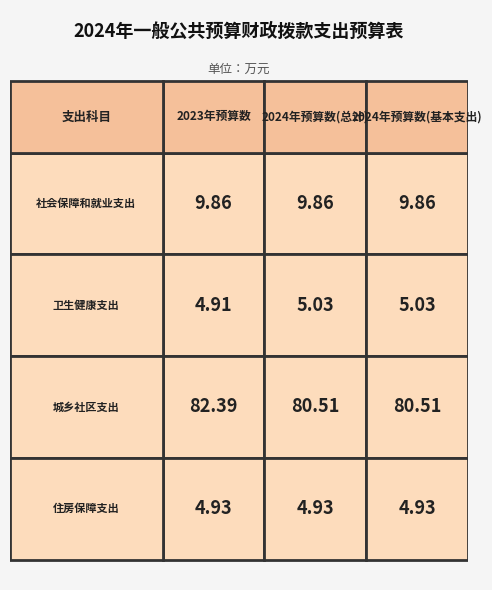

How many distinct data groups are displayed?

4